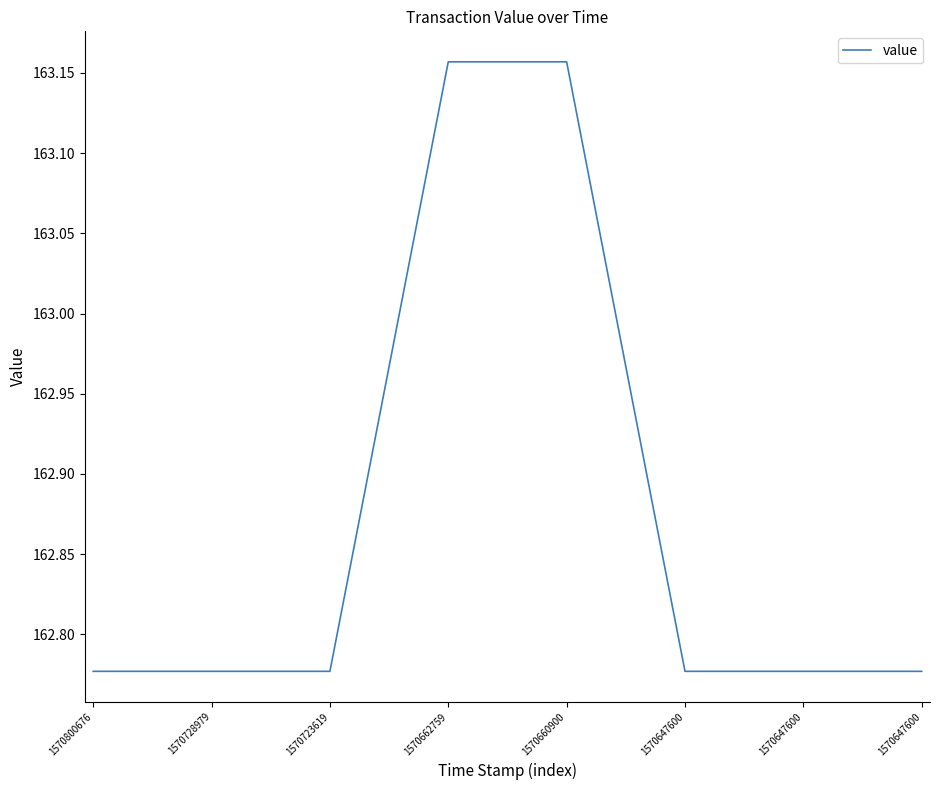

What is the ratio of the value at 1570647600 to the value at 1570647600?

1.0